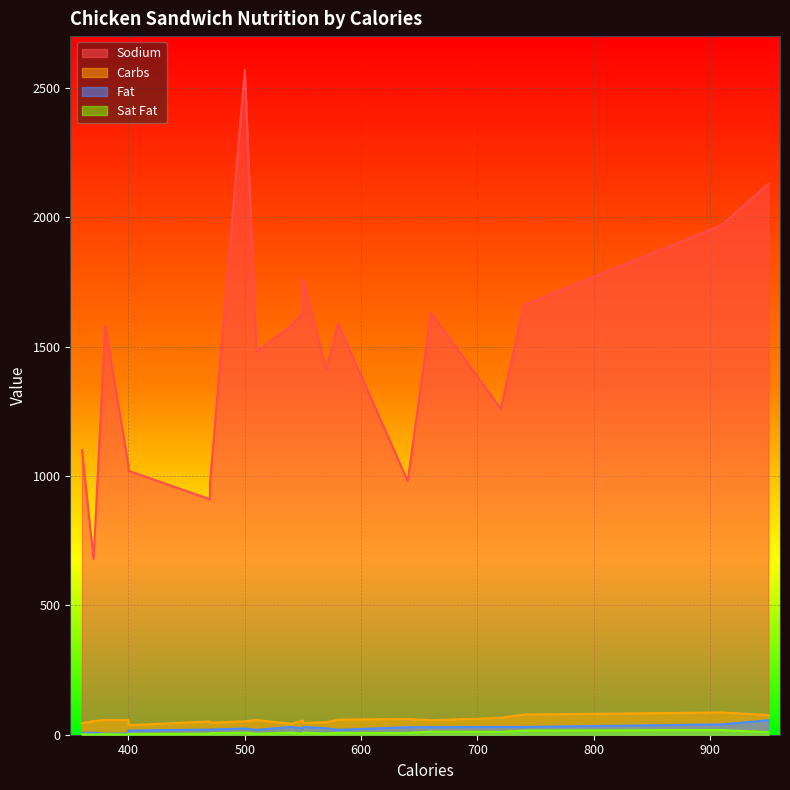

Reading left to right, what are all the values shown in this chart?

Sodium: 1100	680	1580	1040	1020	910	970	2570	1480	1580	1630	1760	1410	1590	980	1630	1260	1660	1970	2130
Carbs: 44	53	57	57	37	51	46	52	57	42	55	46	48	58	61	56	65	78	86	76
Fat: 7	8	4	5	16	20	20	24	19	30	23	30	25	19	29	29	30	30	40	56
Sat Fat: 2	1	2	1	3	4	6	8	4	8	4	8	5	7	7	12	11	16	18	10